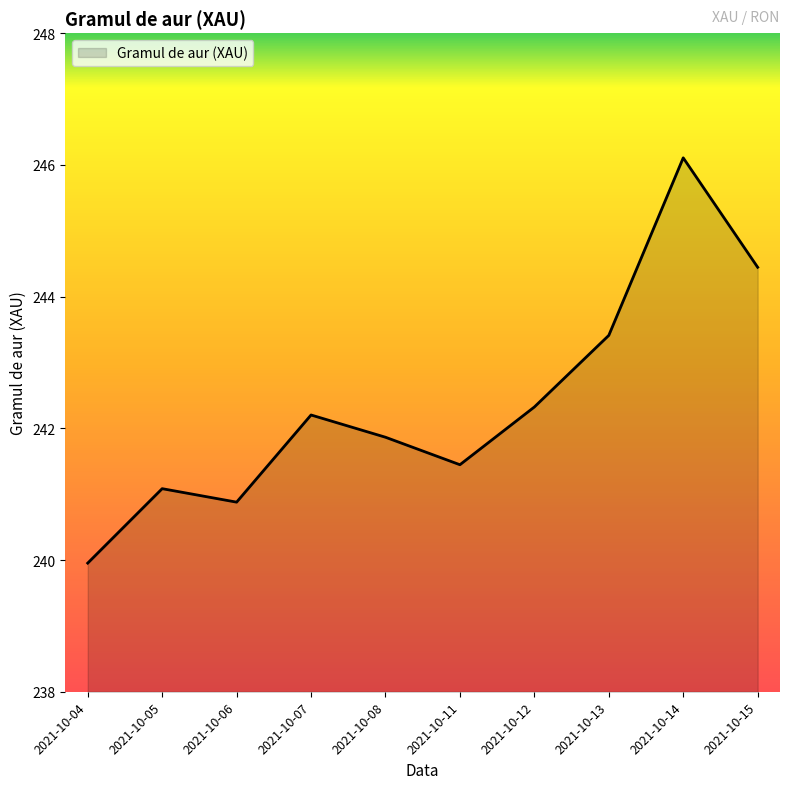

What is the change in value from 2021-10-04 to 2021-10-13?

+3.5